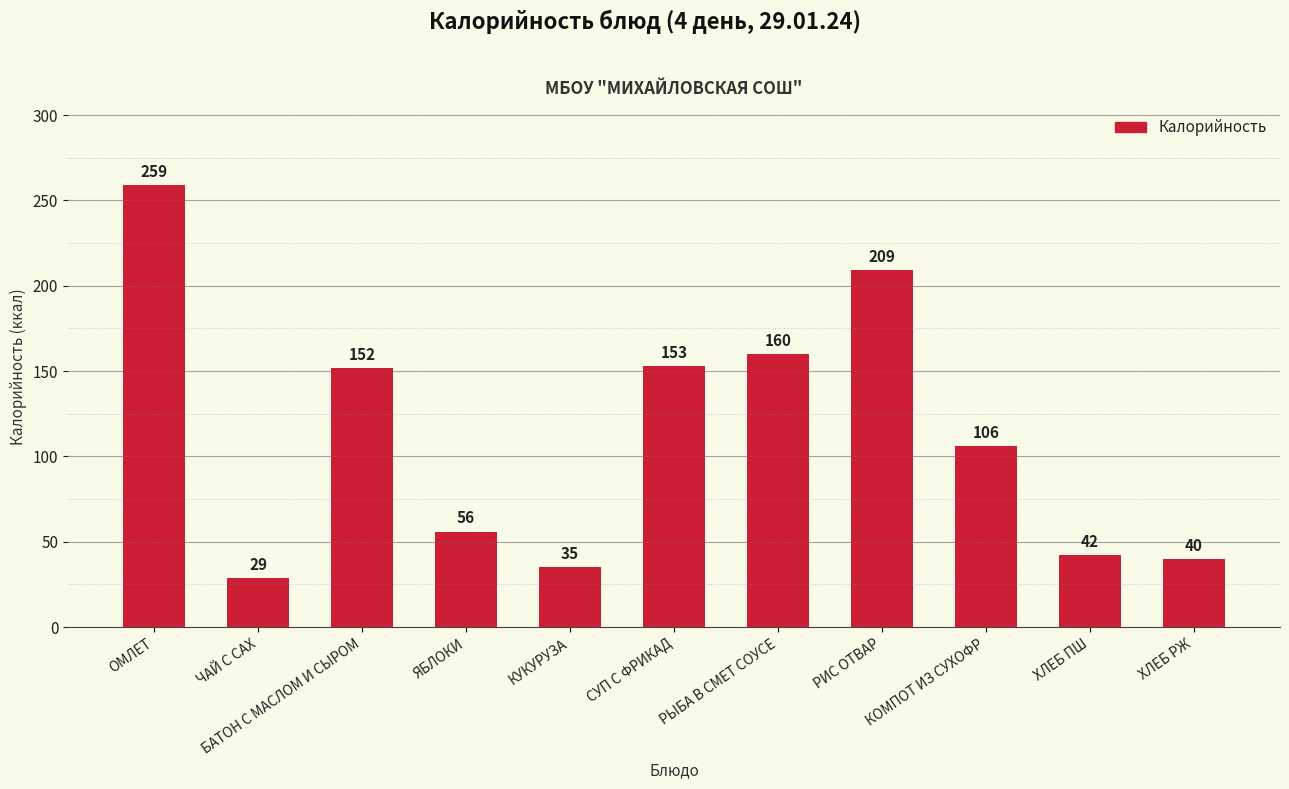

What is the approximate value at СУП С ФРИКАД?

153